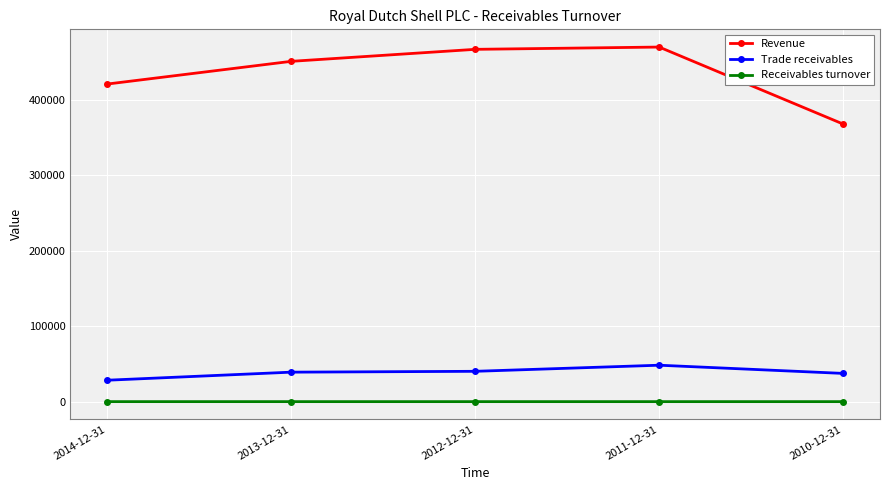

What is the average value of the Trade receivables series?

38688.0